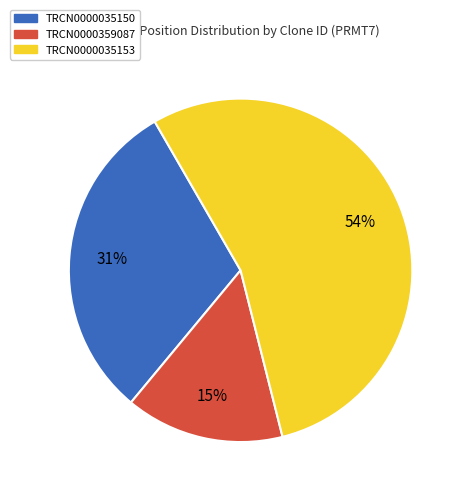

To the nearest percent, what is the difference between the largest and smallest slice percentages?

39%